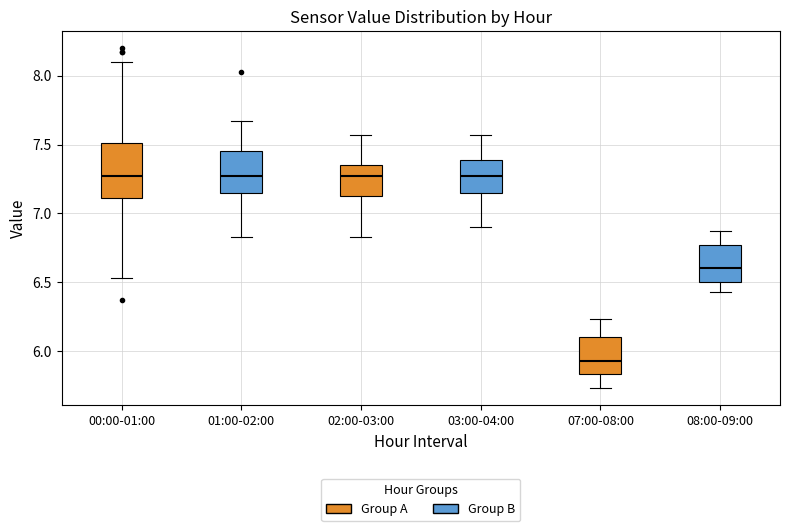

Reading left to right, transcribe this box plot: for each box, give where its median line is, the range the box spans, and where its two whiskers end, as read against the y-axis. The values are not printed on the chart, so give them approximately, as read against the axis.

00:00-01:00: median 7.25, box 7.10 to 7.50, whiskers 6.55 to 8.10
01:00-02:00: median 7.25, box 7.15 to 7.45, whiskers 6.85 to 7.65
02:00-03:00: median 7.25, box 7.15 to 7.35, whiskers 6.85 to 7.55
03:00-04:00: median 7.25, box 7.15 to 7.40, whiskers 6.90 to 7.55
07:00-08:00: median 5.95, box 5.85 to 6.10, whiskers 5.75 to 6.25
08:00-09:00: median 6.60, box 6.50 to 6.75, whiskers 6.45 to 6.85